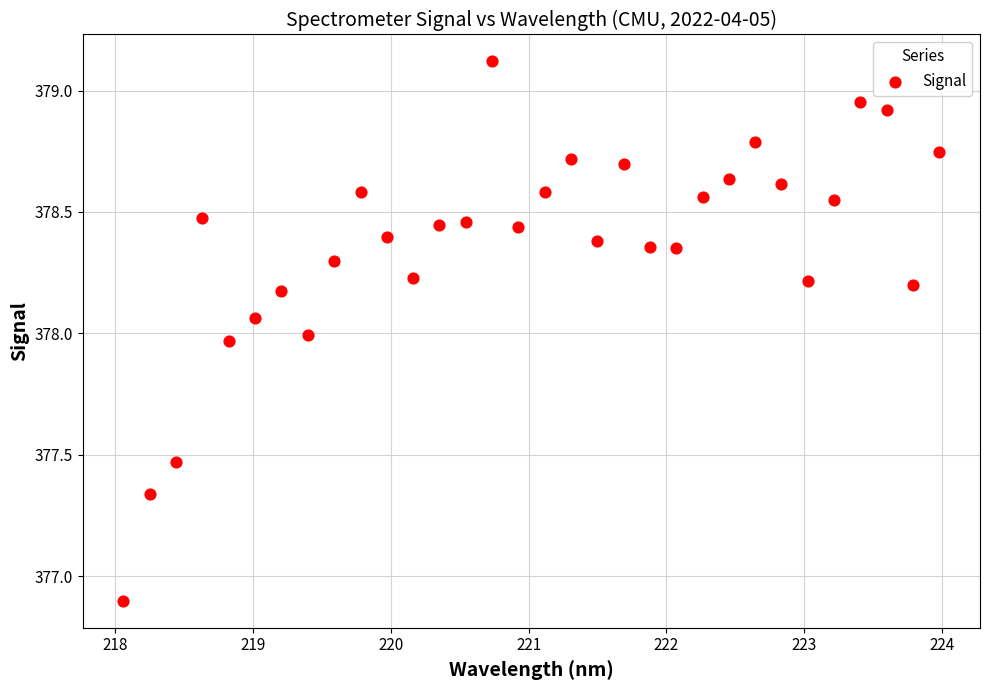

What is the range of Y values (max minus min)?

2.2